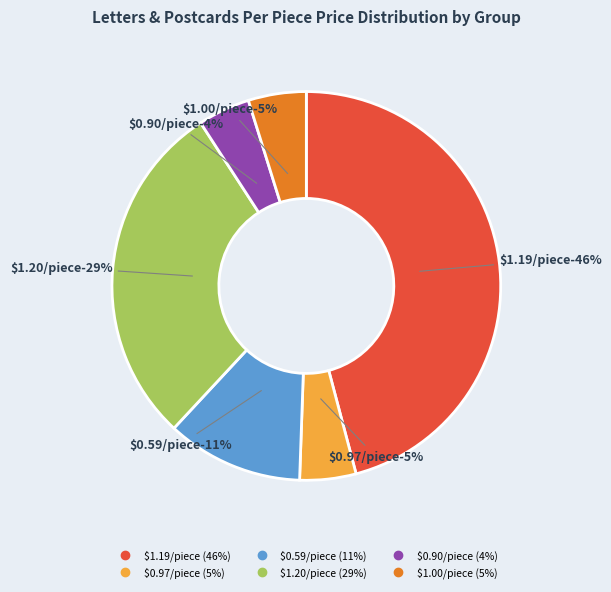

Combined, do Group 15 and Group 9 account for over 50%?

No